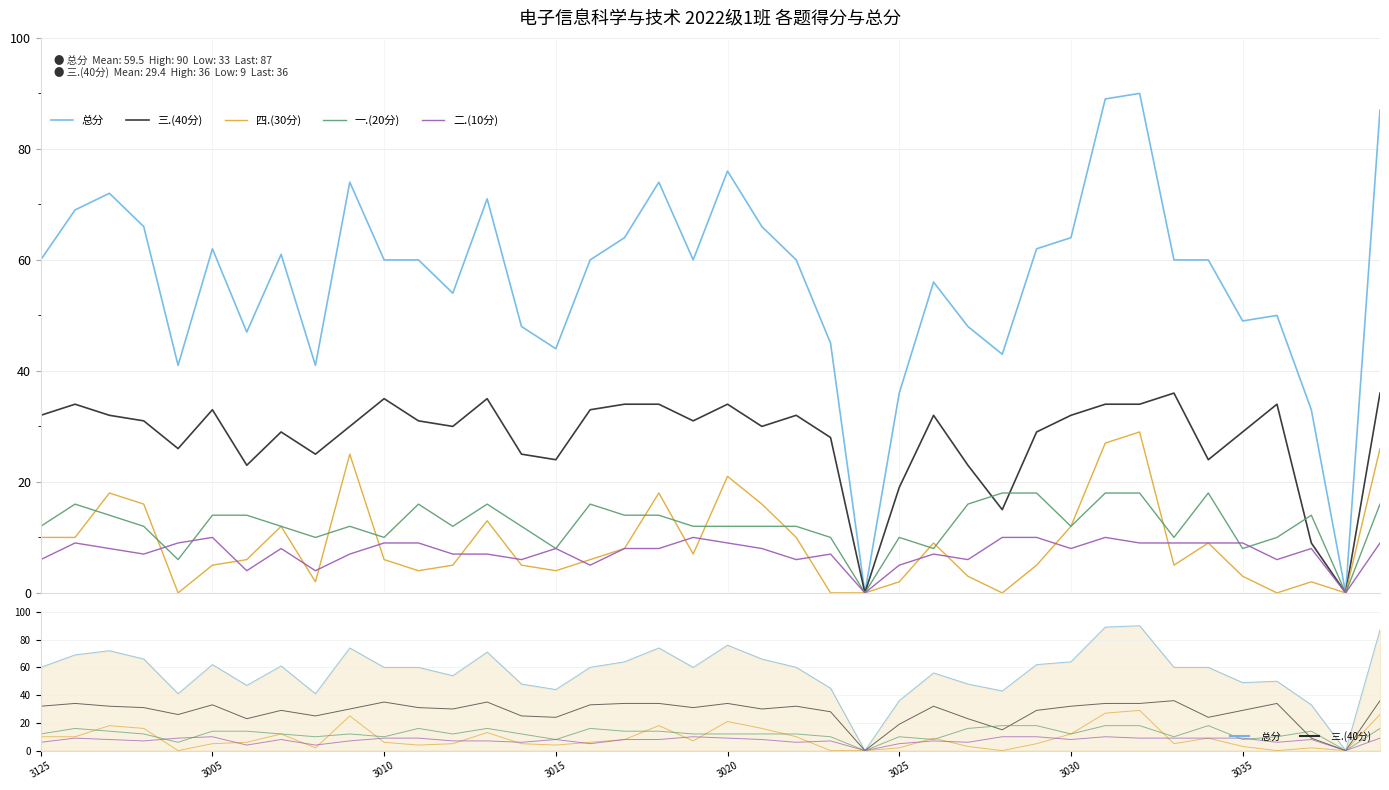

Between 8 and 9, which is larger?

9